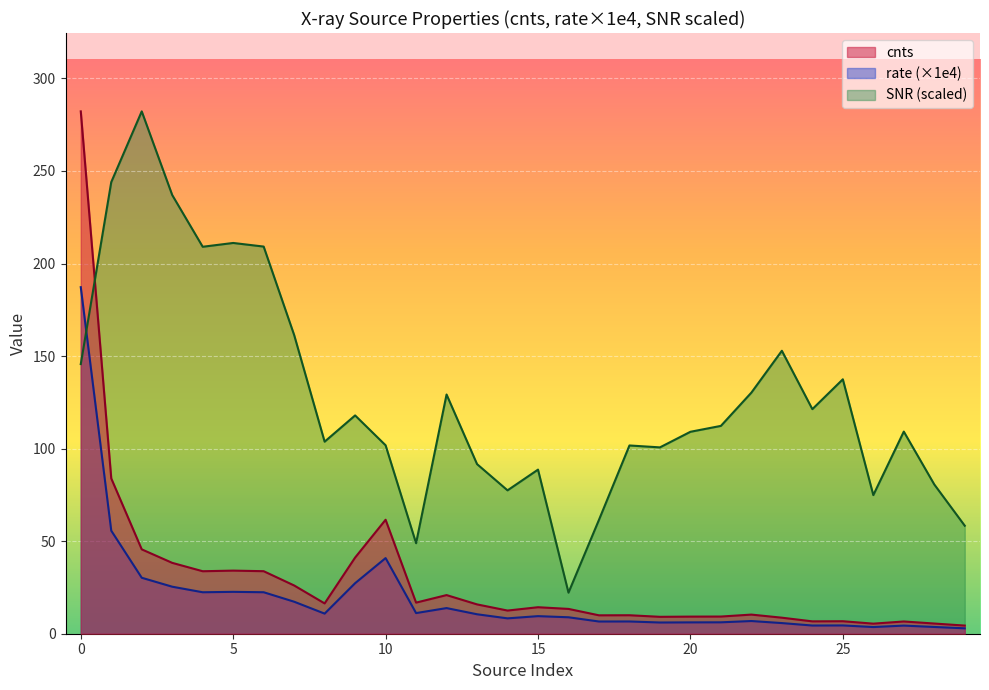

What is the maximum value shown in the chart?

282.2